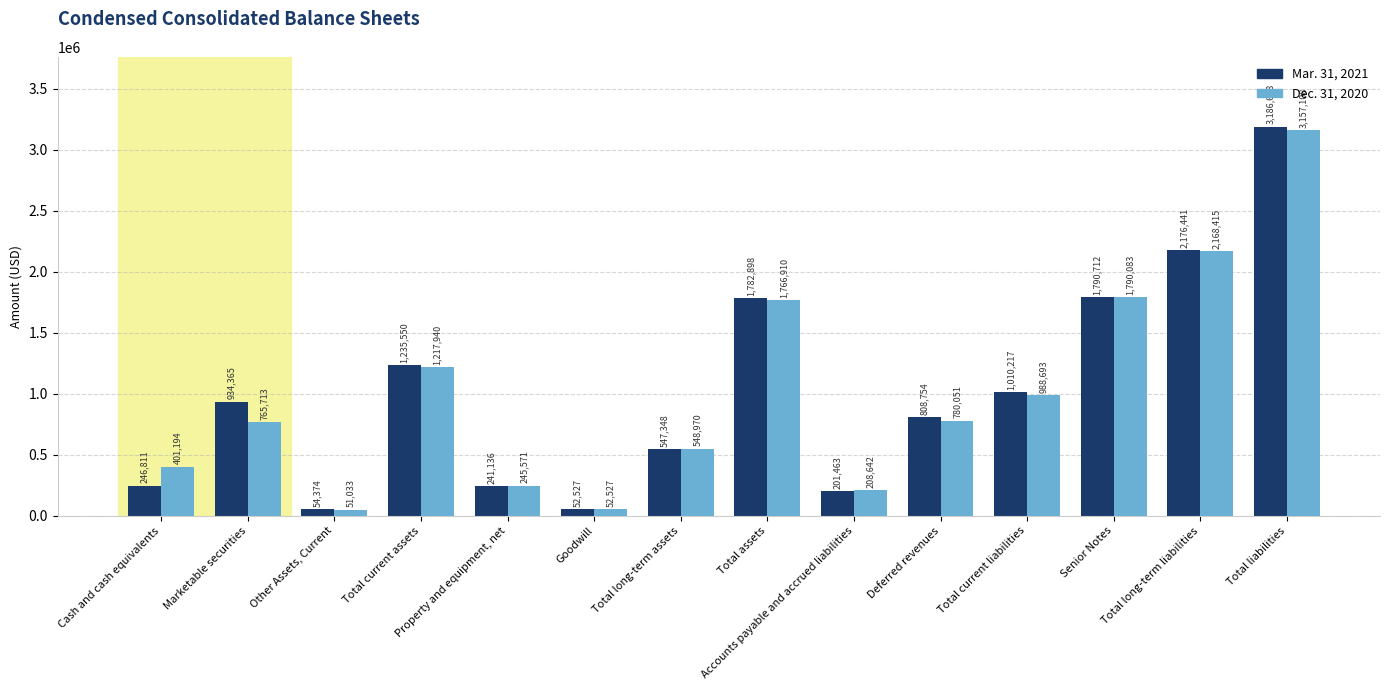

Where does the Dec. 31, 2020 series first go above 780051?

Total current assets